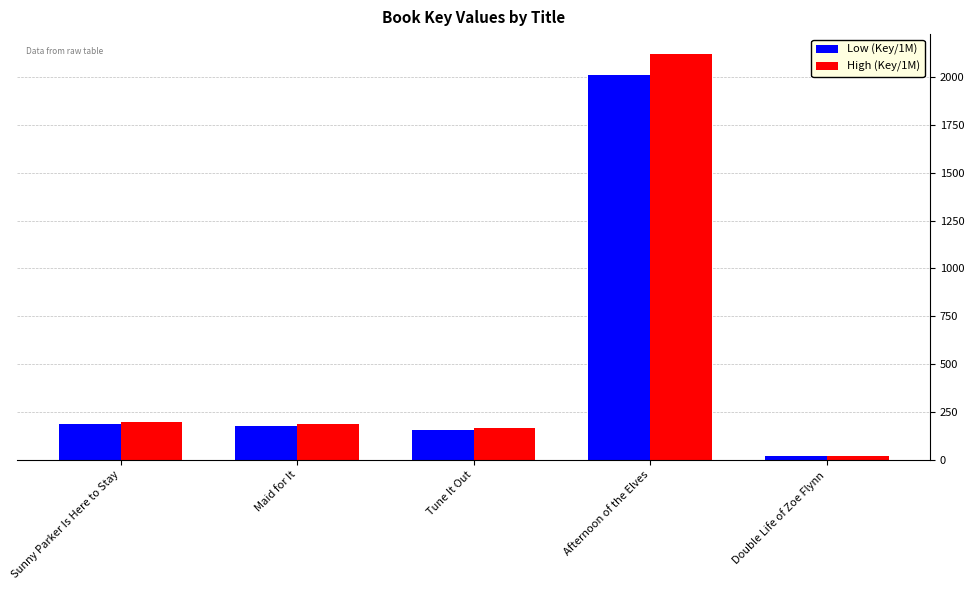

Which series has the widest spread of values?

High (Key/1M)